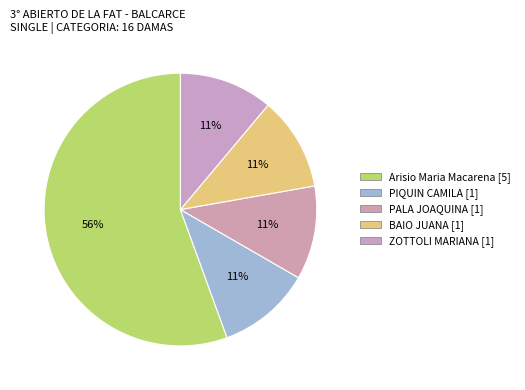

How much of the chart is everything except PALA JOAQUINA?

88.9%